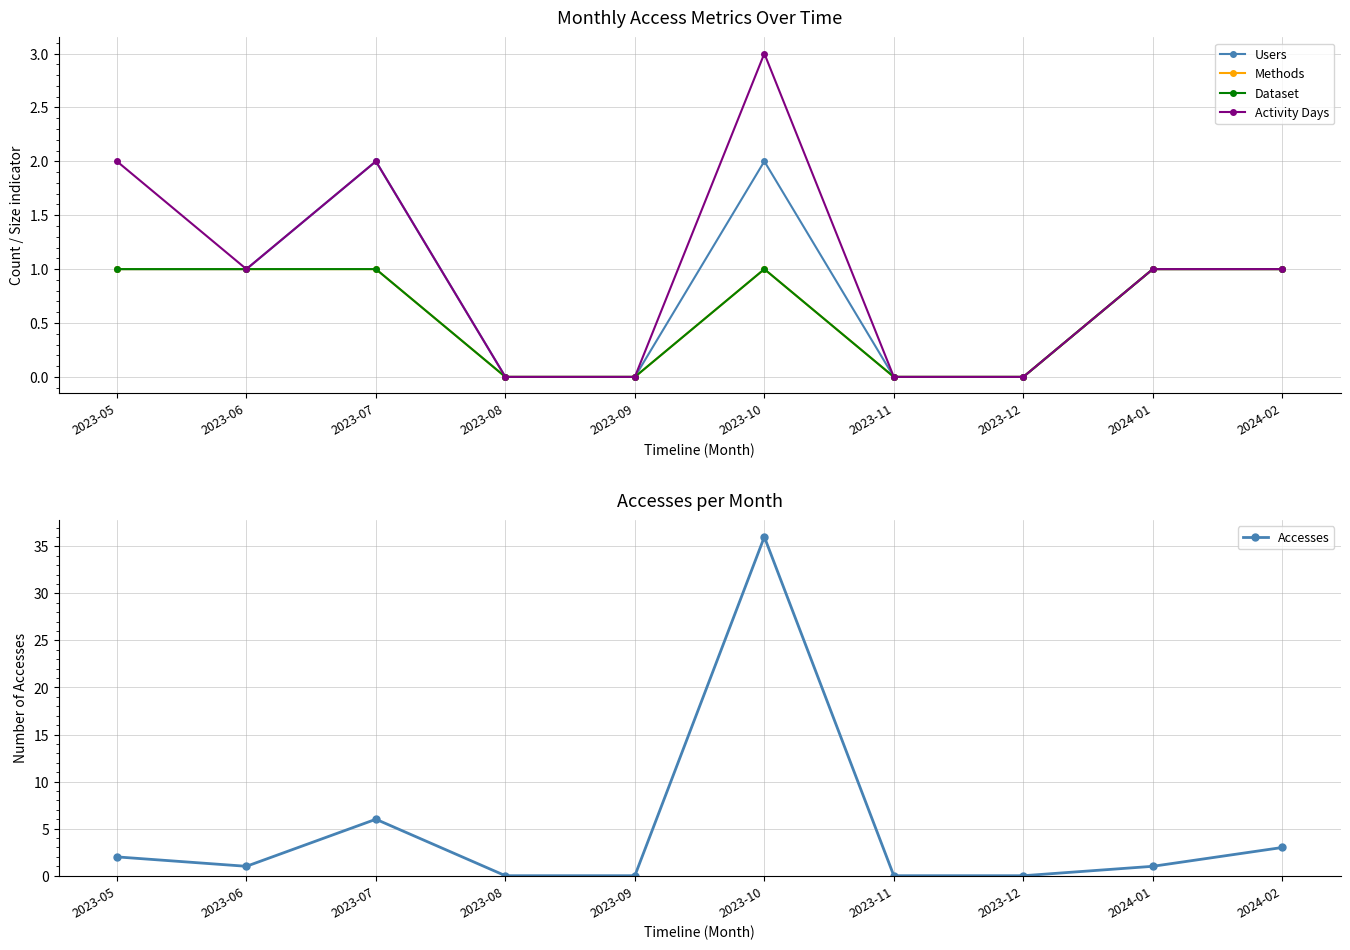

True or false: Methods and Activity Days intersect in this chart.

False